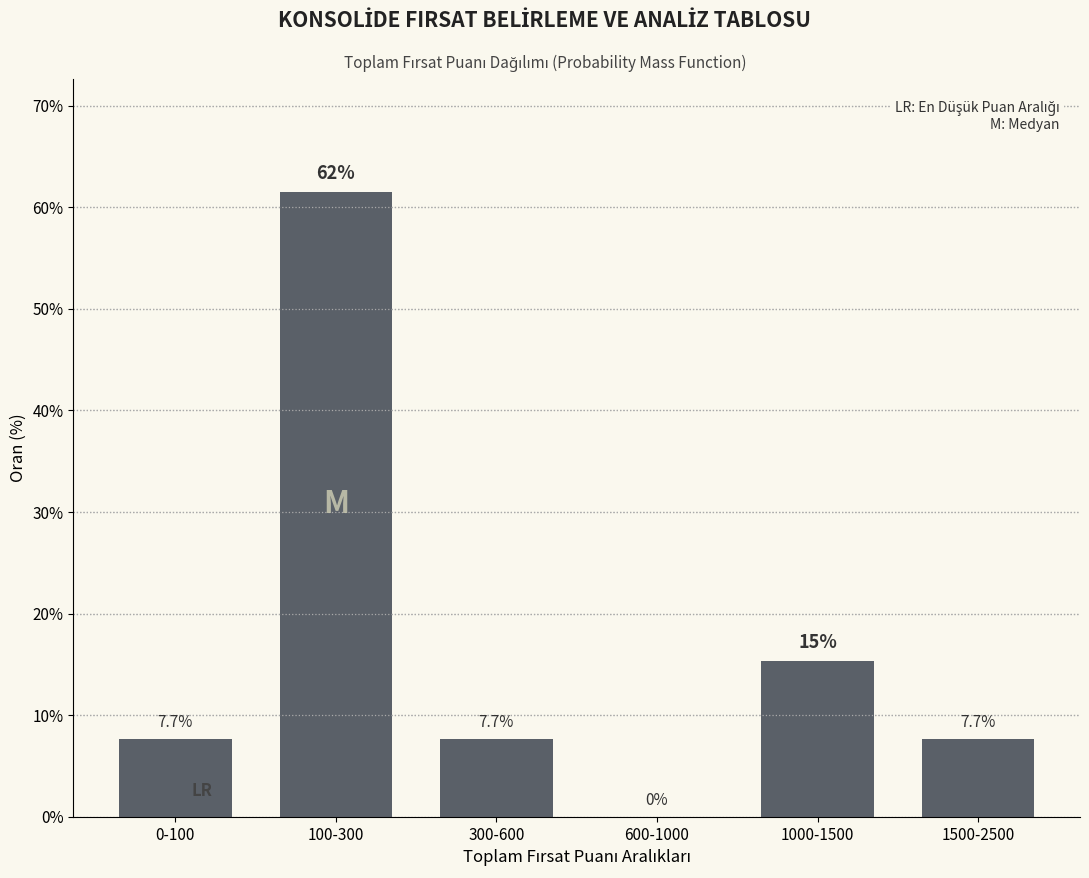

Reading left to right, what are all the values shown in this chart?

0-100=7.7	100-300=61.5	300-600=7.7	600-1000=0.0	1000-1500=15.4	1500-2500=7.7